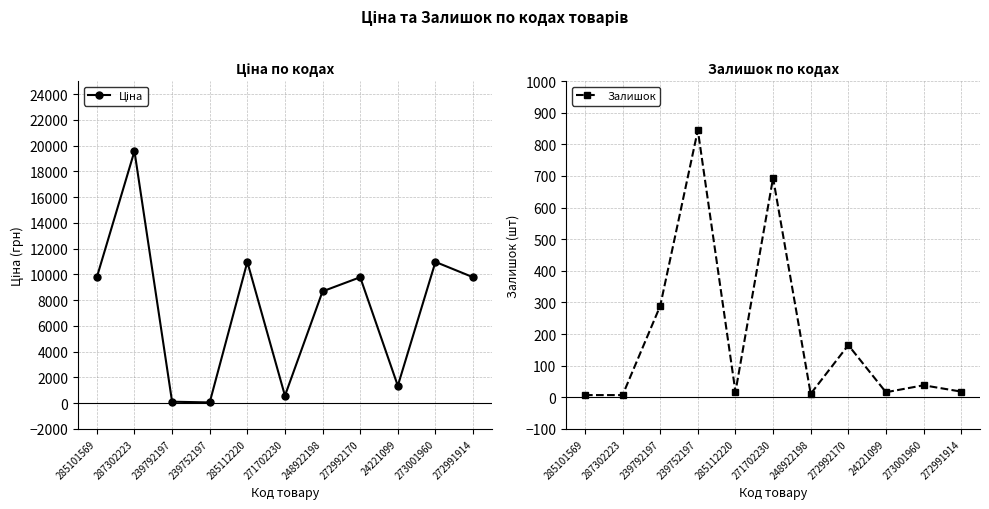

The Ціна series shows 9775.5 at 272992170. True or false?

True